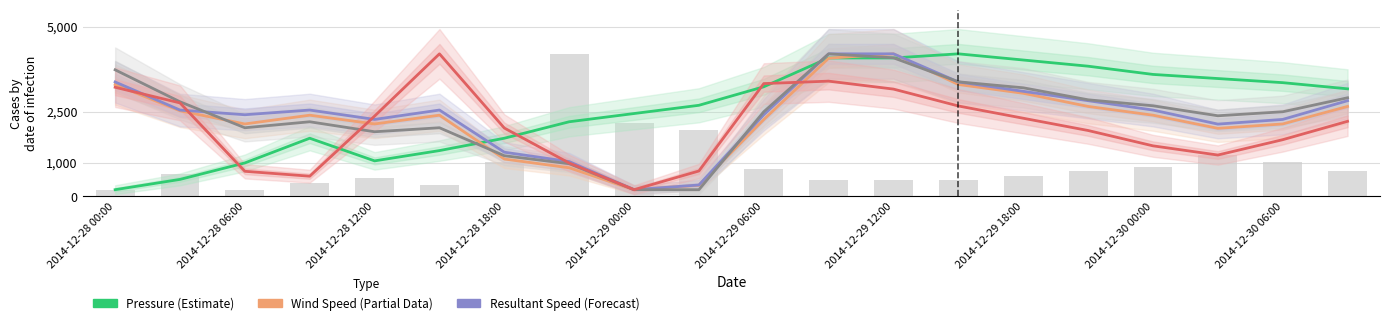

Which series has the largest range (max minus min)?

Pressure (Estimate)